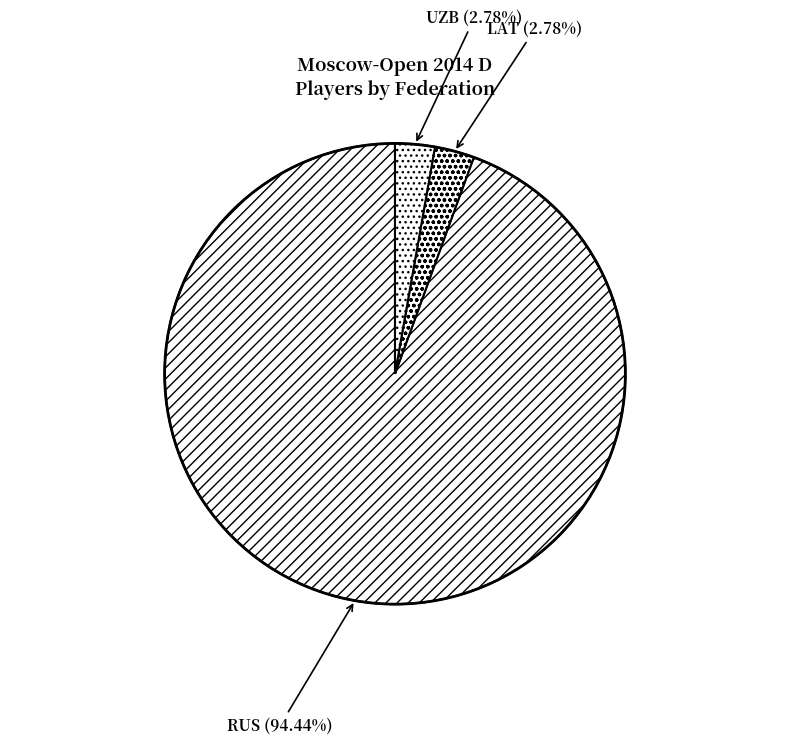

Does any single category account for the majority?

Yes